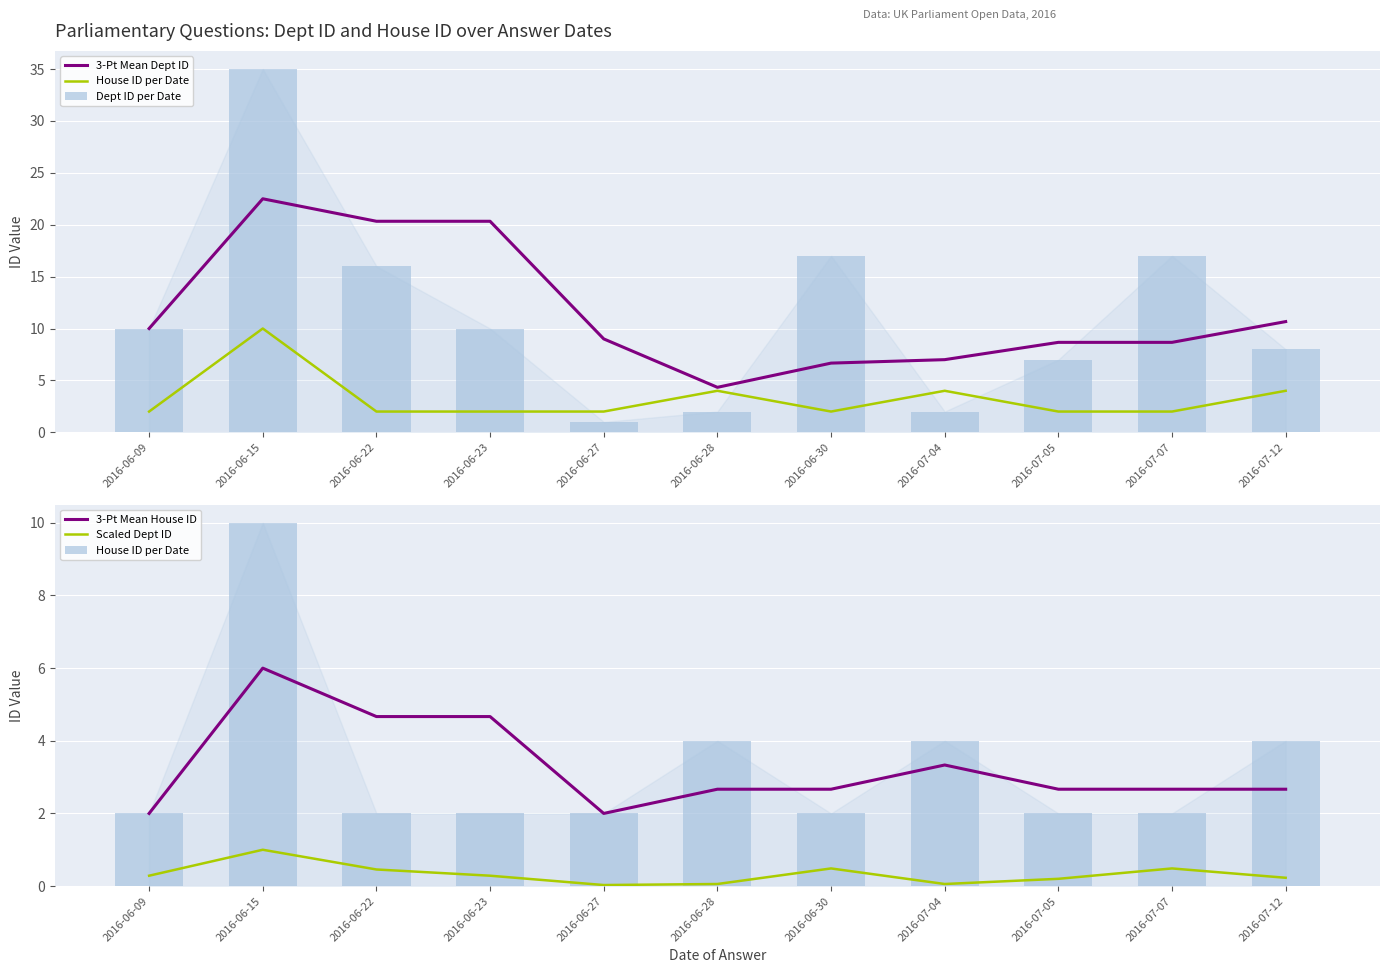

What is the sum of the Scaled Dept ID values at 2016-06-22 and 2016-07-04?

0.5